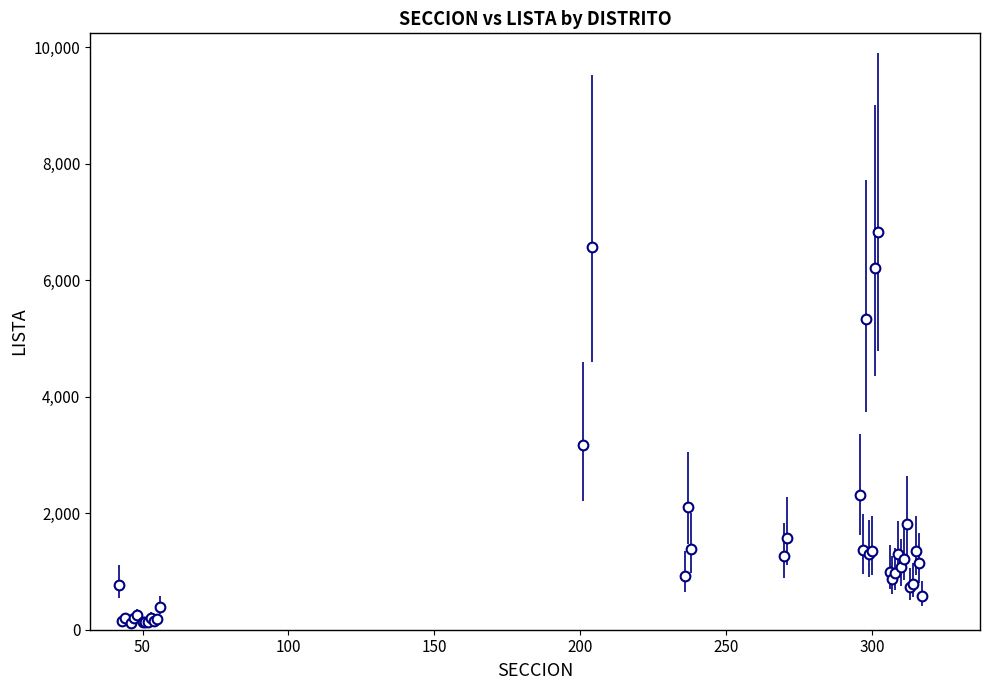

What is the average value?

1475